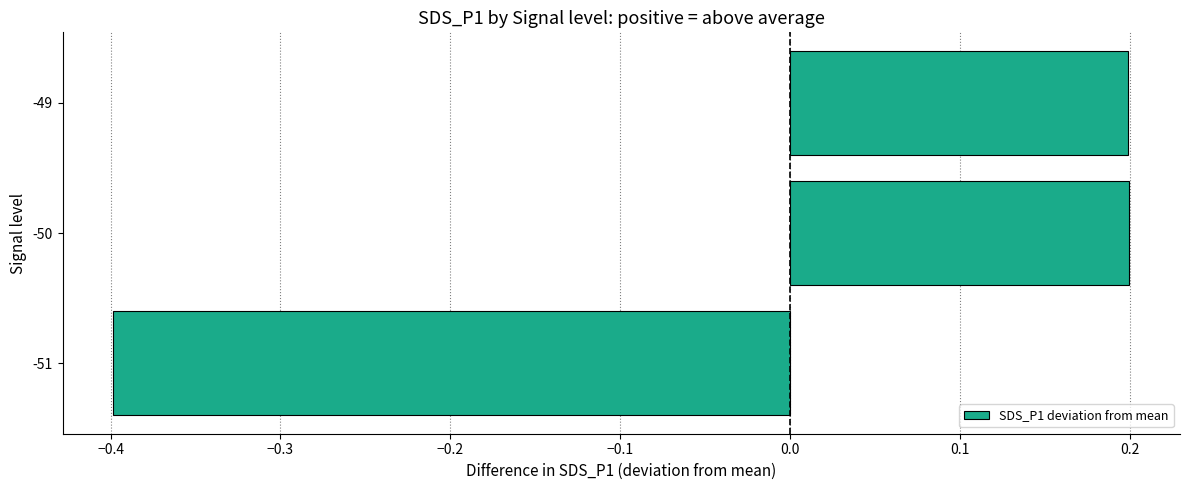

Between -51 and -50, which is larger?

-50